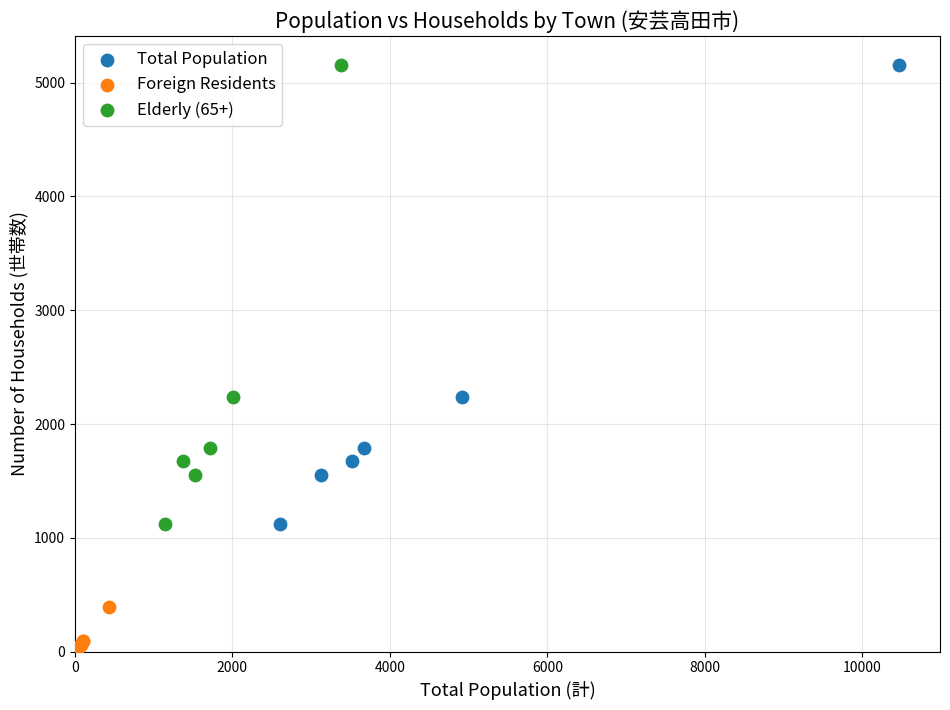

Which series reaches the minimum Y coordinate?

Foreign Residents